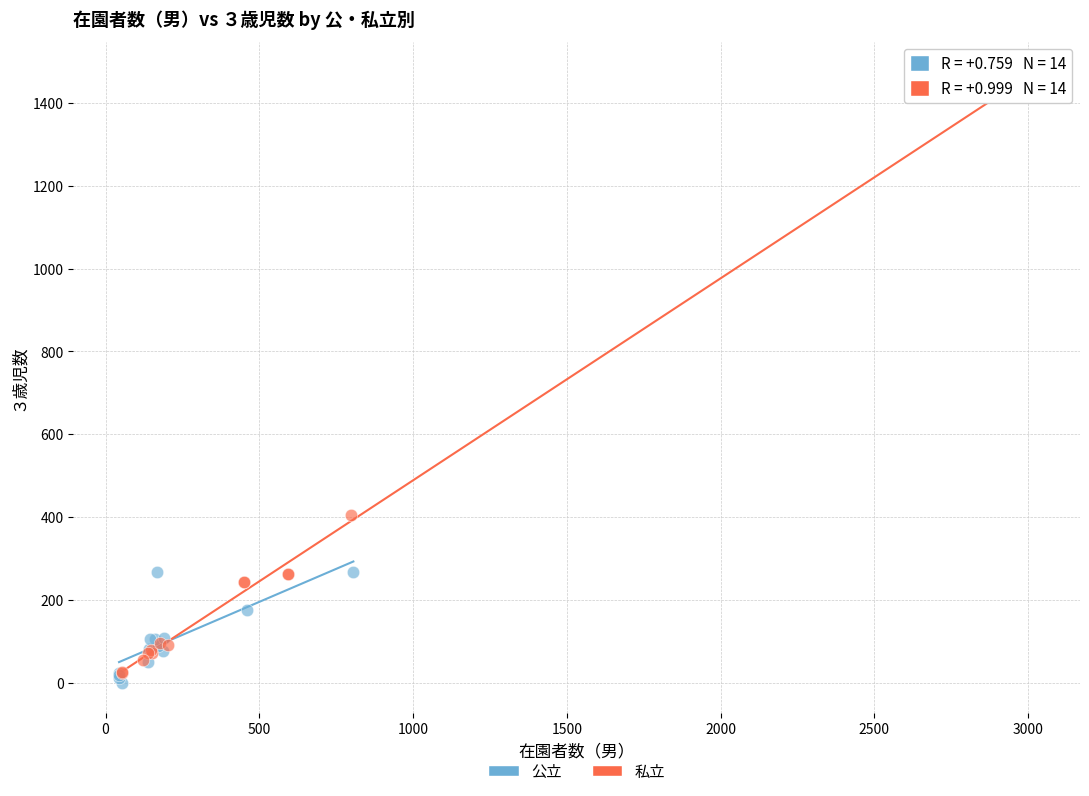

Which series contains the highest Y value?

私立